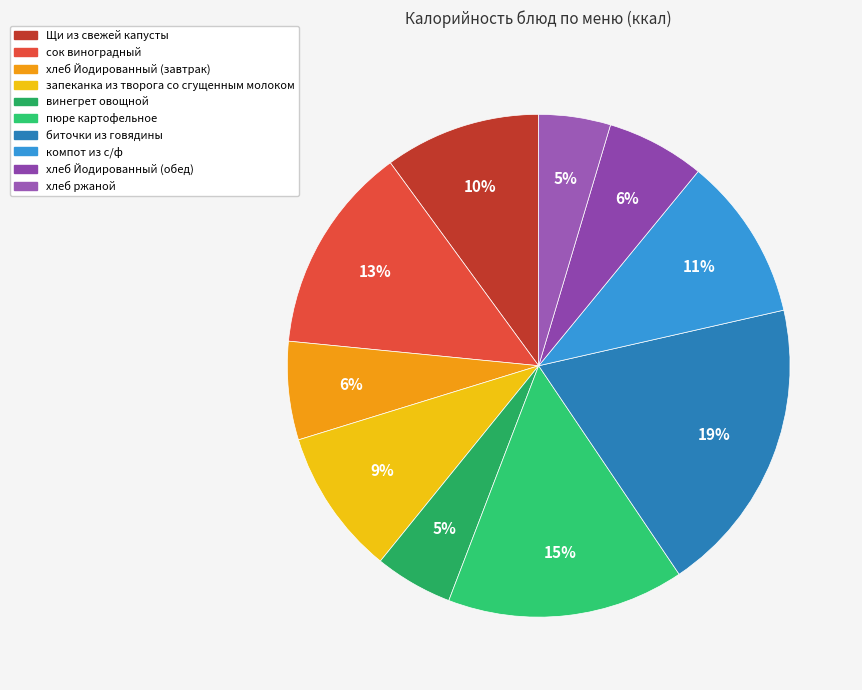

Is the sum of хлеб Йодированный (обед) and сок виноградный greater than half?

No